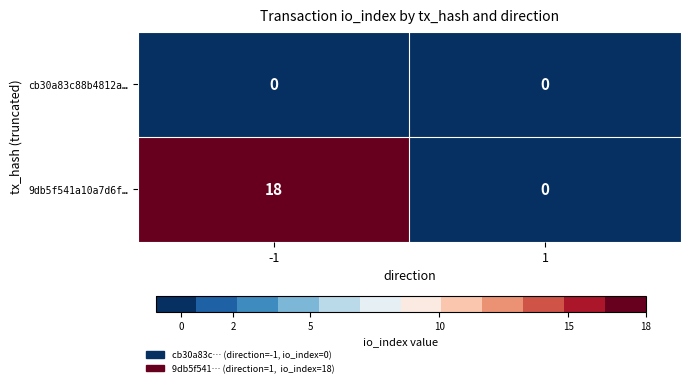

Which series has the largest total across all categories?

9db5f541a10a7d6f…